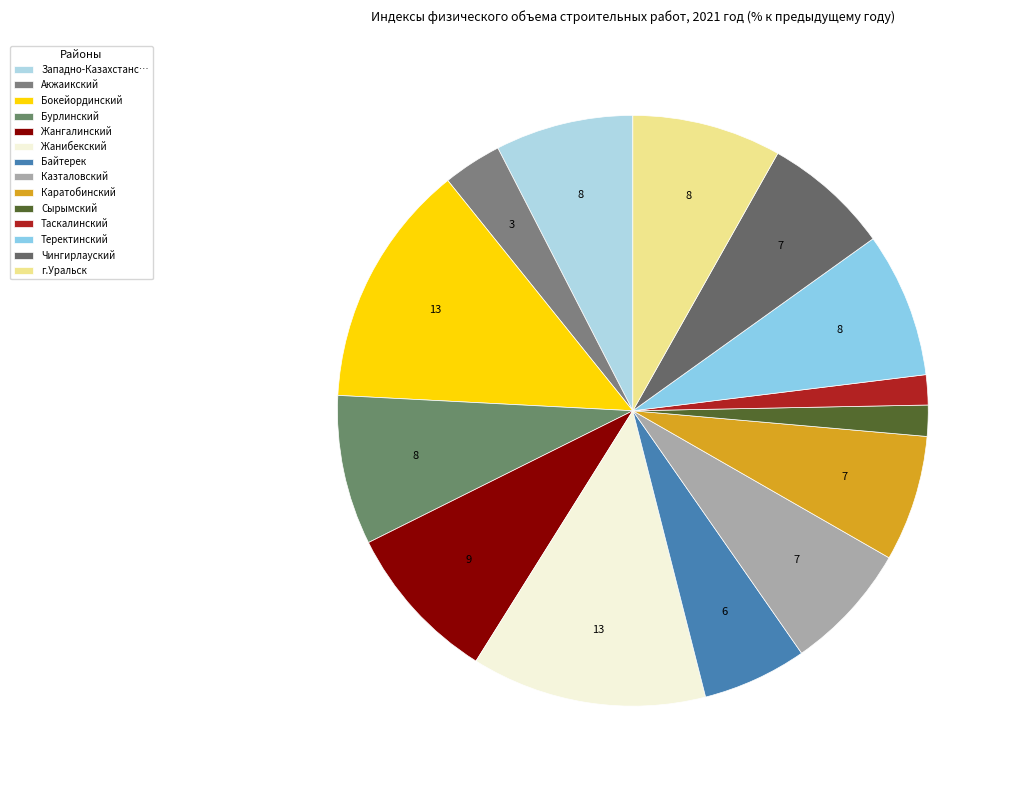

Is there a majority slice in this chart?

No